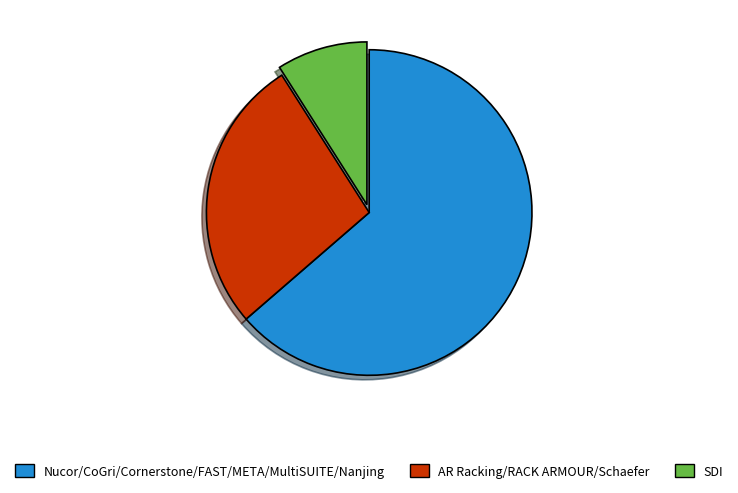

Rank the categories by value from highest to lowest.

Nucor/CoGri/Cornerstone/FAST/META/MultiSUITE/Nanjing, AR Racking/RACK ARMOUR/Schaefer, SDI